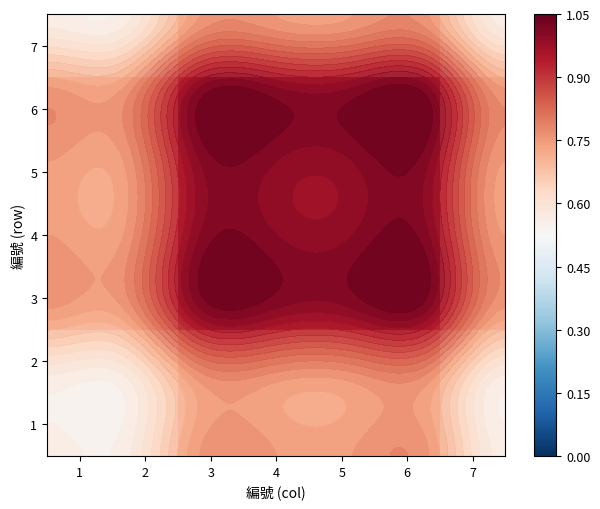

True or false: 1 has a value of 0.8 at 4.

True